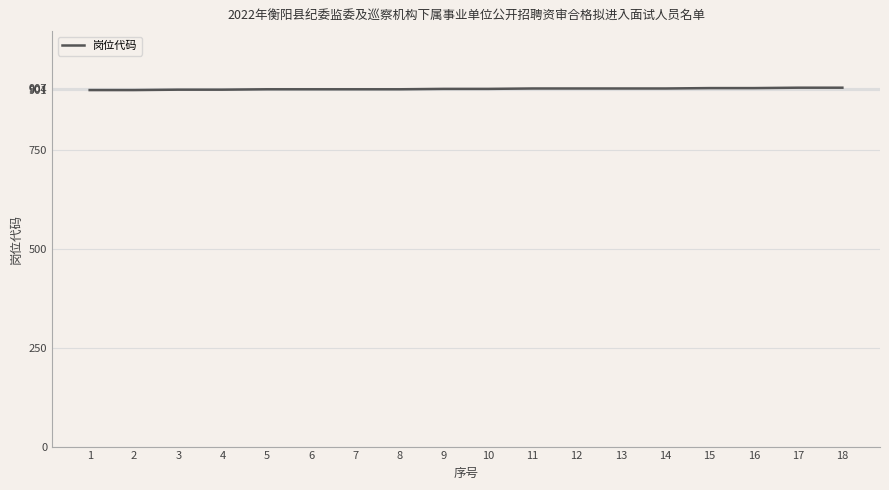

Approximately how many times larger is the value at 12 compared to 6?

1.0